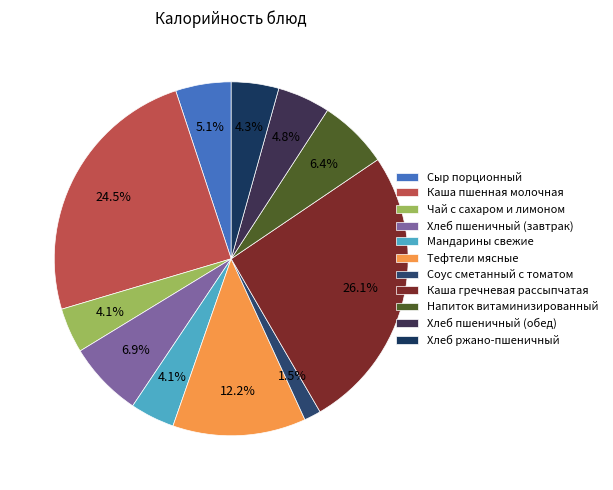

Approximately how many times larger is the value at Напиток витаминизированный compared to Хлеб ржано-пшеничный?

1.5